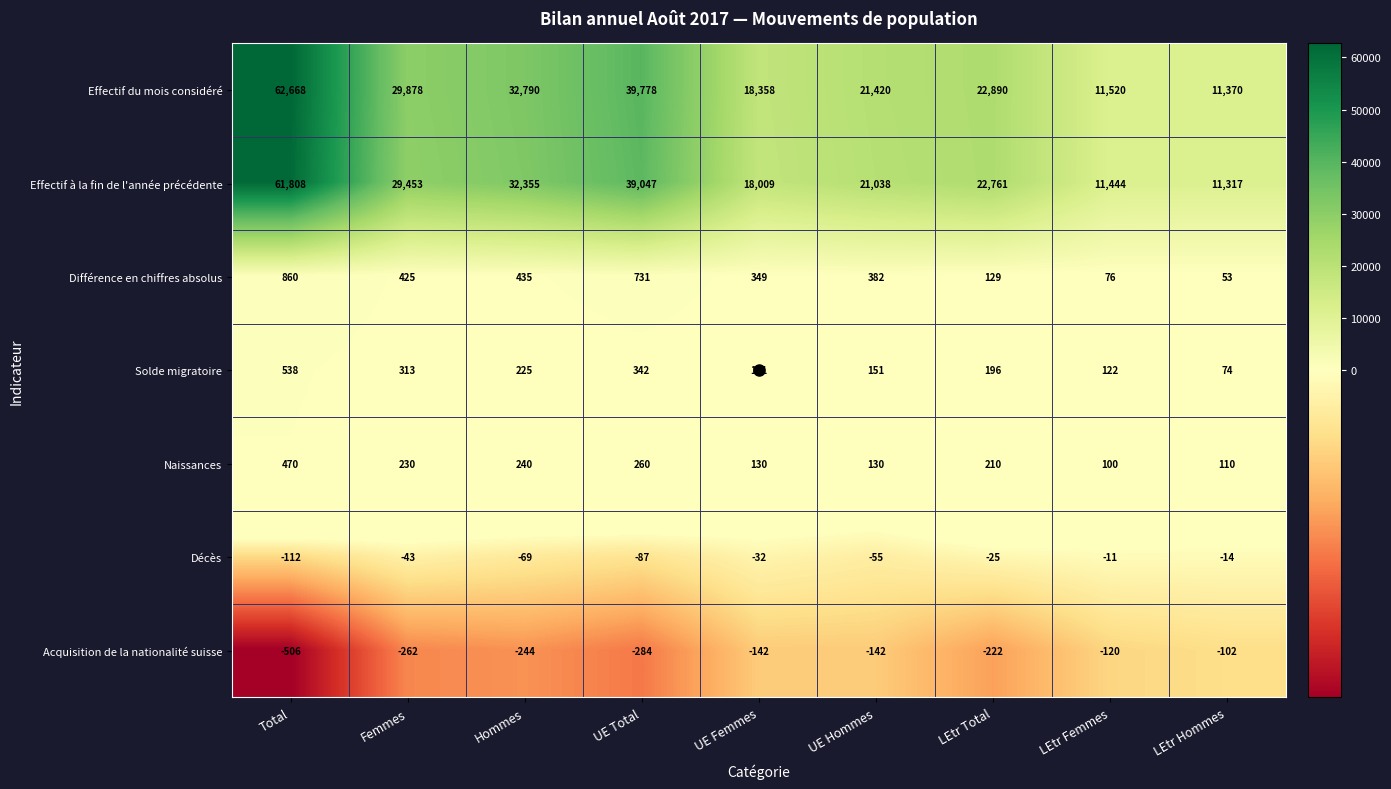

At which label does Solde migratoire first exceed 196?

Total